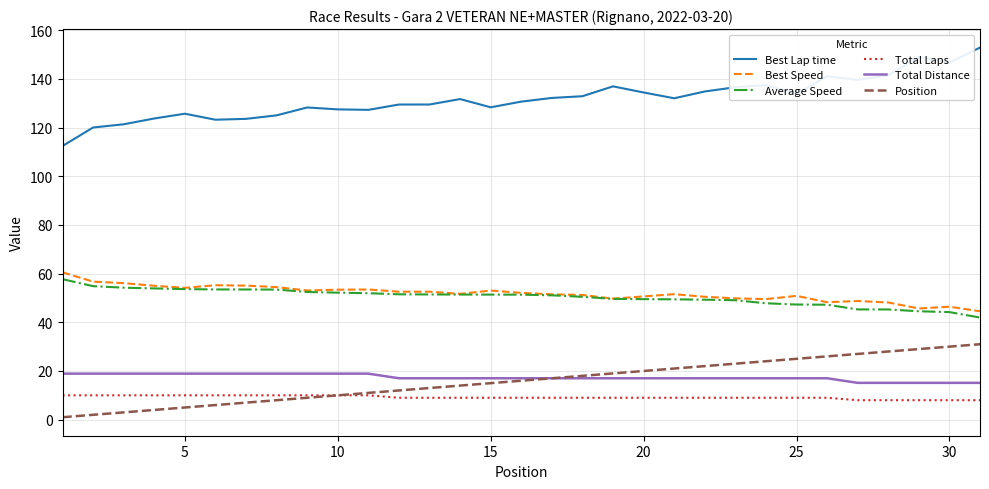

What is the maximum value shown in the chart?

152.8